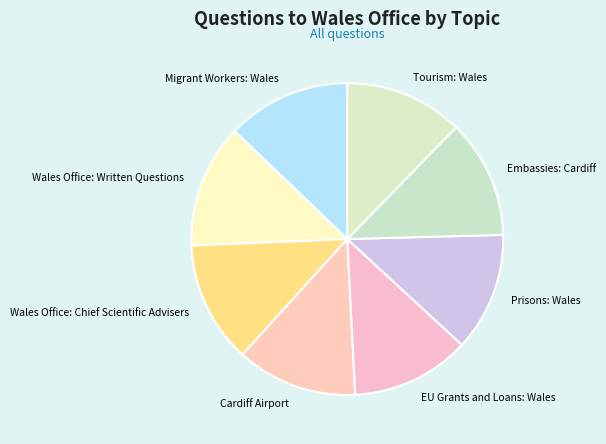

The Prisons: Wales slice represents 1% of the pie. True or false?

False